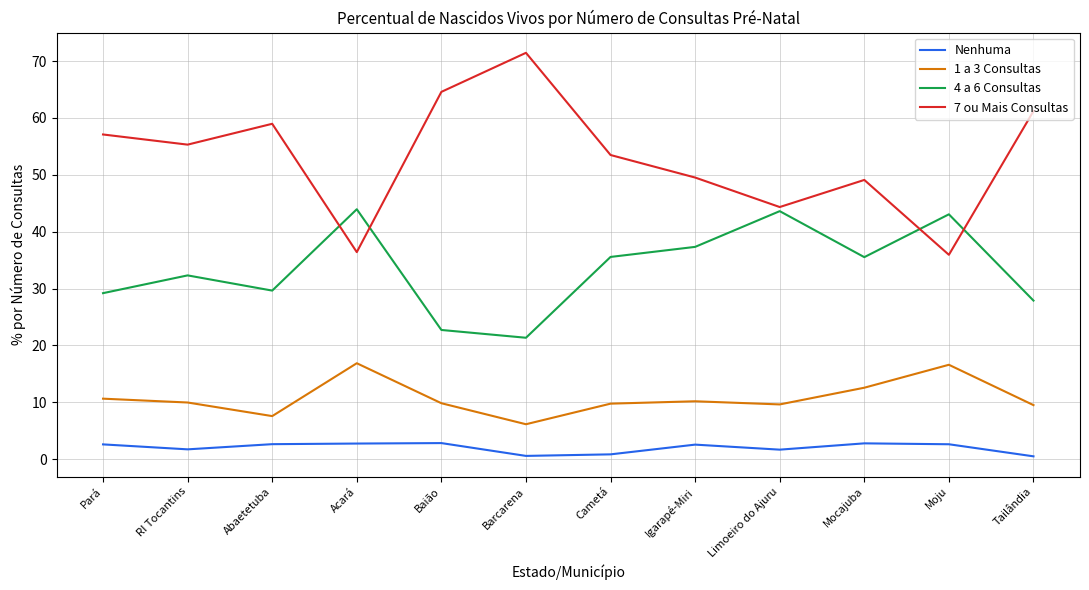

Is the value of 4 a 6 Consultas at Barcarena greater than the value of Nenhuma at Abaetetuba?

Yes